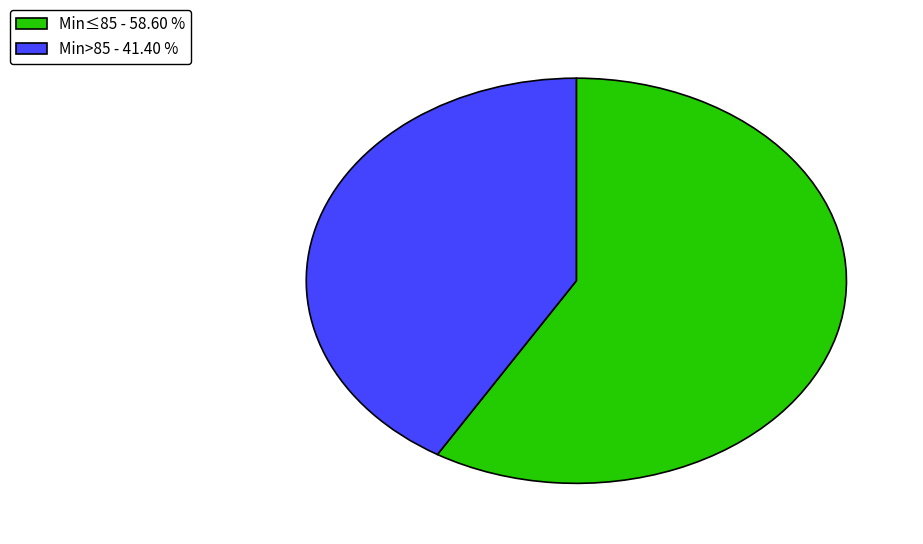

Do Min≤85 - 58.60 % and Min>85 - 41.40 % together represent more than half of the pie?

Yes